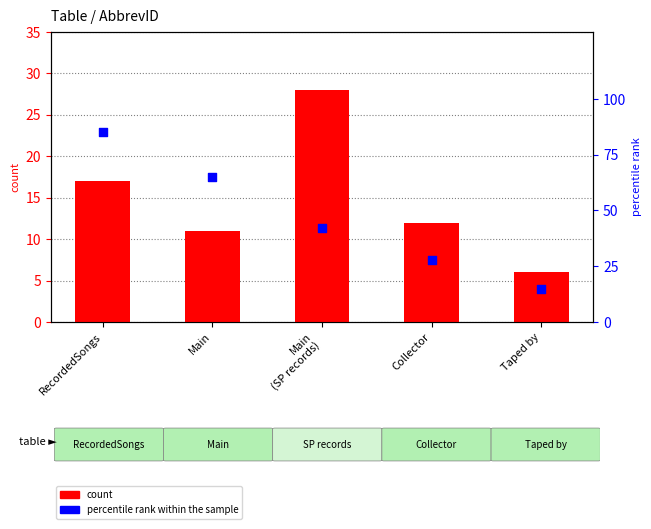

Which series contains the highest Y value?

percentile rank within the sample